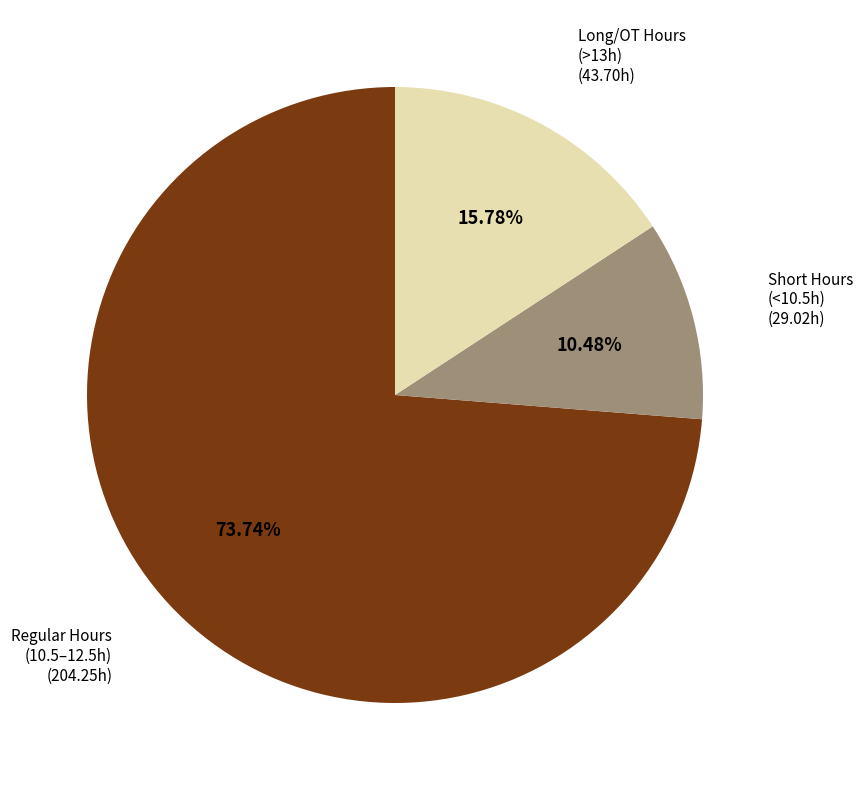

Does any single category account for the majority?

Yes